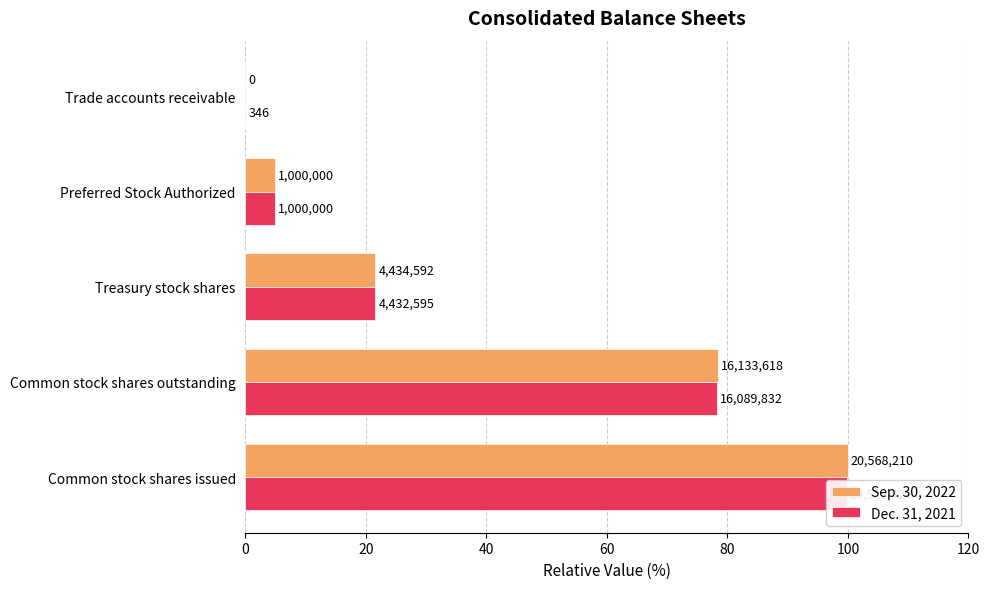

What is the difference between the Sep. 30, 2022 values at 20 and 80?

78.4